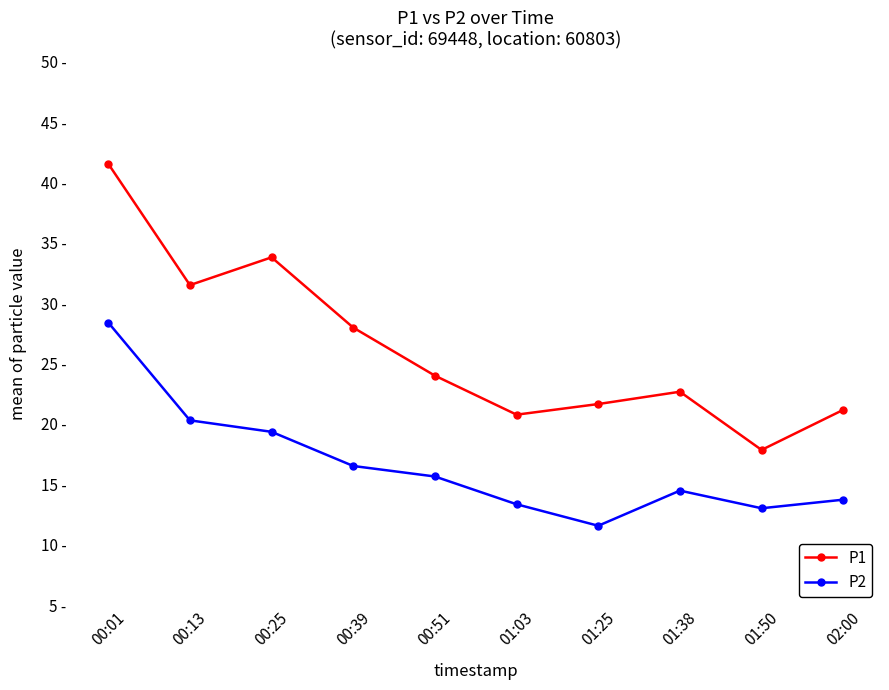

What are all the series names shown in the legend?

P1, P2